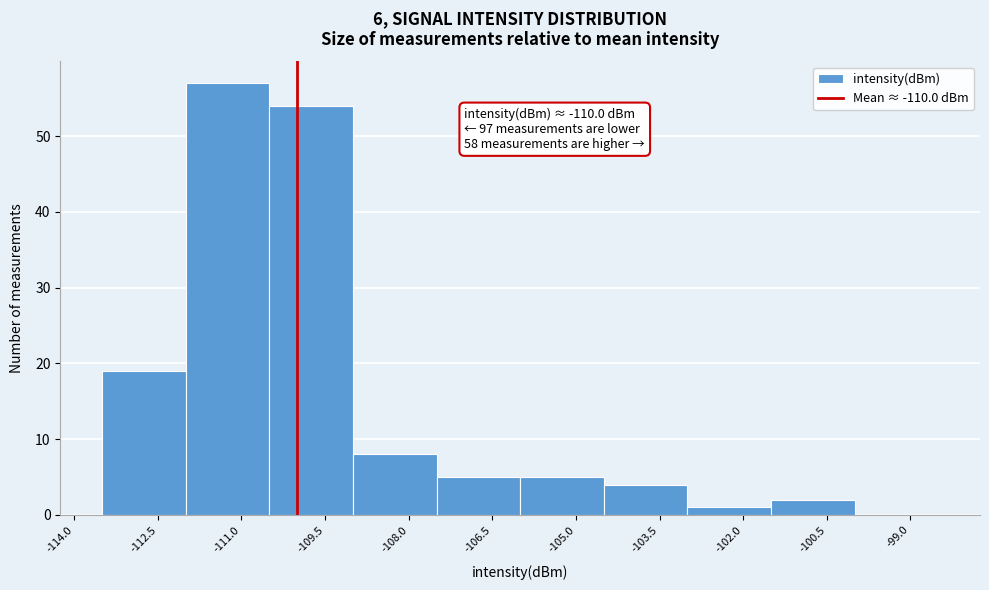

Over which range of the x-axis is the bar tallest?

-112.0 to -110.5